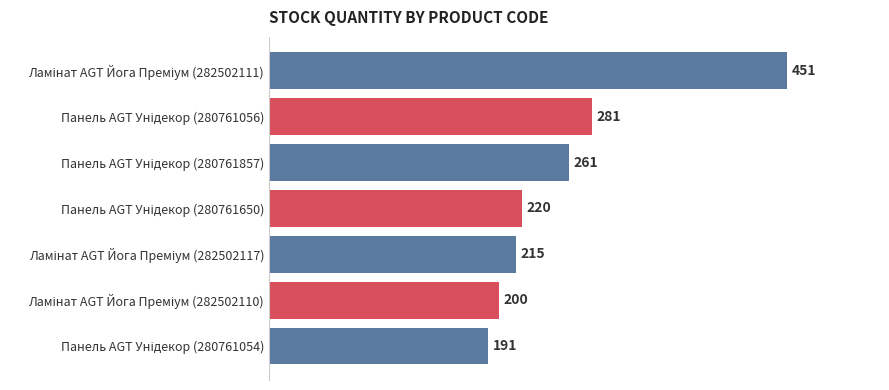

What is the minimum value shown in the chart?

191